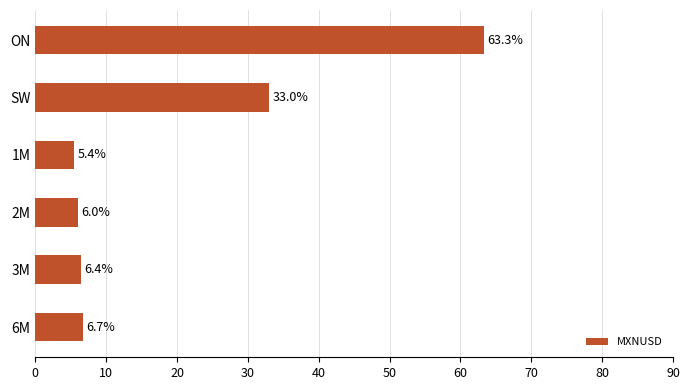

What is the ratio of the value at 3M to the value at 6M?

1.0